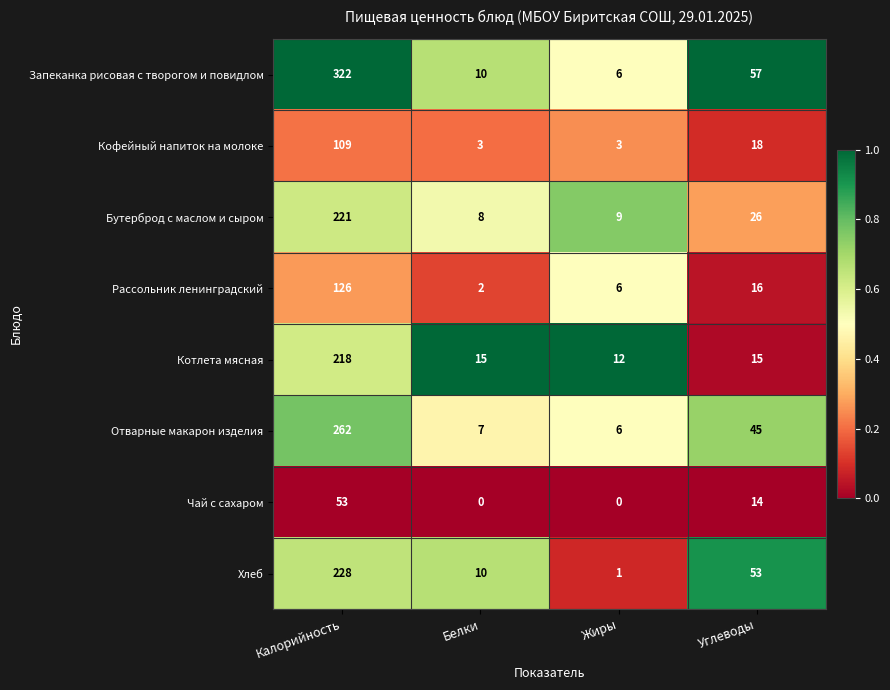

The value of Хлеб at Белки is 10. True or false?

True